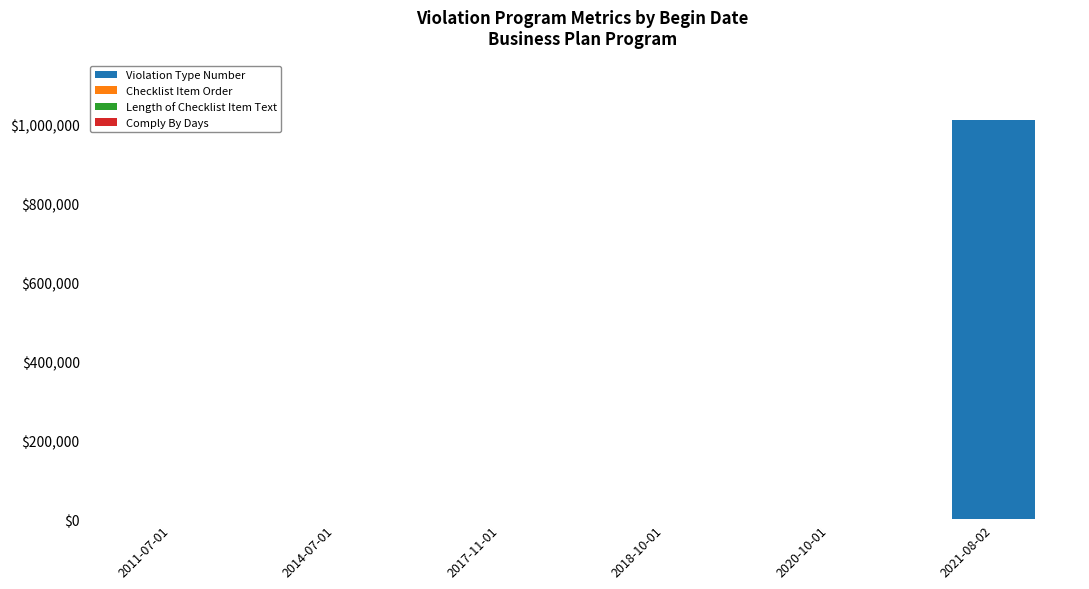

At which category is the sum across all series the highest?

2021-08-02